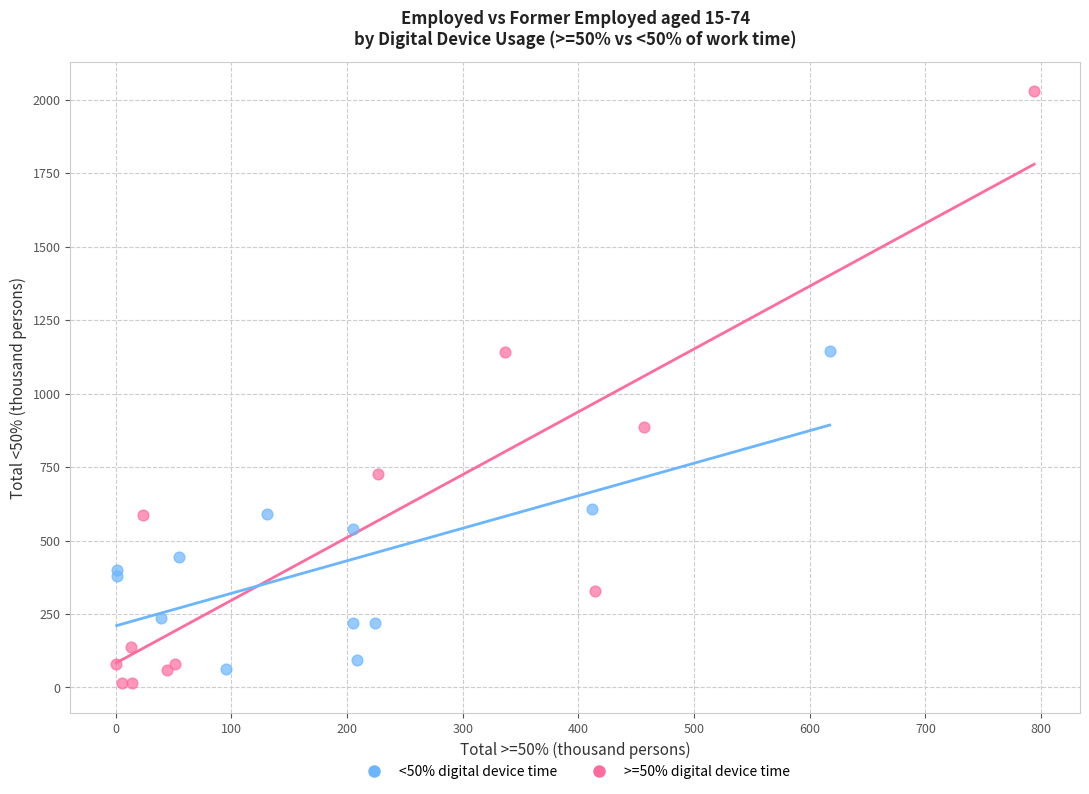

Which series has the largest Y range (max minus min)?

>=50% digital device time